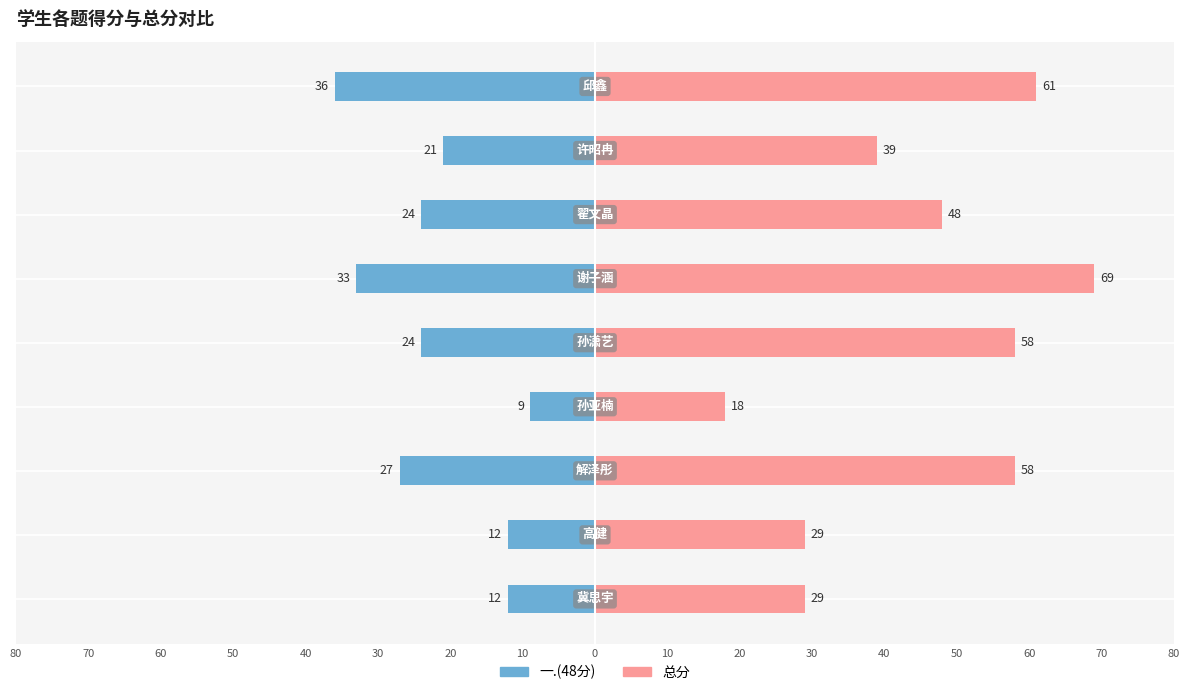

Reading right to left, transcribe all the data shown in this chart.

一.(48分): -36	-21	-24	-33	-24	-9	-27	-12	-12
总分: 61	39	48	69	58	18	58	29	29